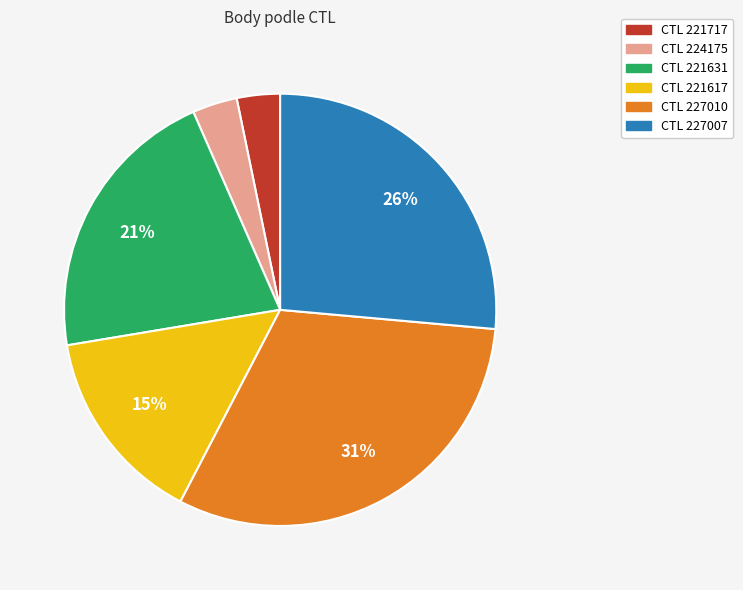

Does any single category account for the majority?

No